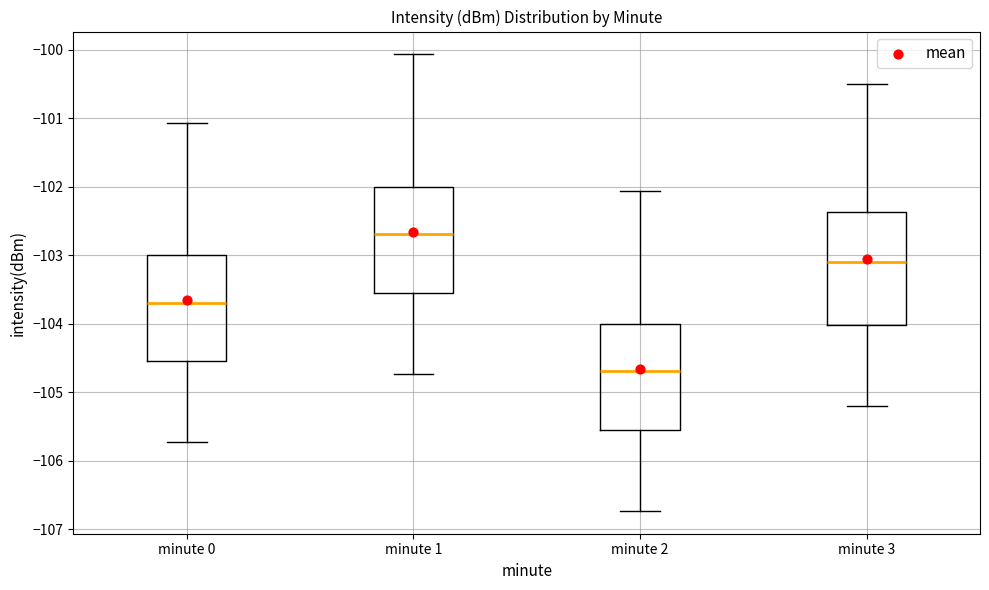

Reading left to right, read every box against the y-axis: the position of its median line, the range the box covers, and the ends of its whiskers. The values are not printed on the chart, so give them approximately, as read against the axis.

minute 0: median -103.7, box -104.5 to -103.0, whiskers -105.7 to -101.1
minute 1: median -102.7, box -103.5 to -102.0, whiskers -104.7 to -100.1
minute 2: median -104.7, box -105.5 to -104.0, whiskers -106.7 to -102.1
minute 3: median -103.1, box -104.0 to -102.4, whiskers -105.2 to -100.5